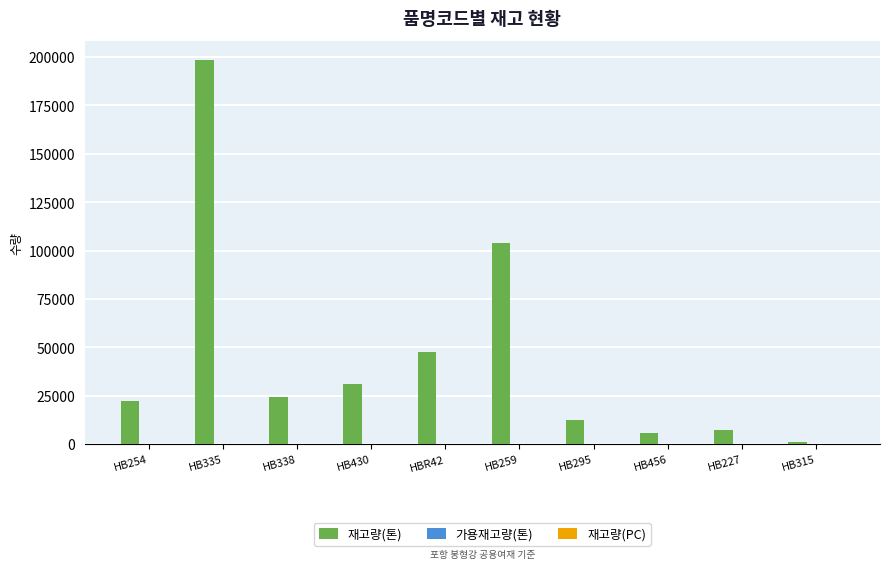

Which series has the largest total across all categories?

재고량(톤)